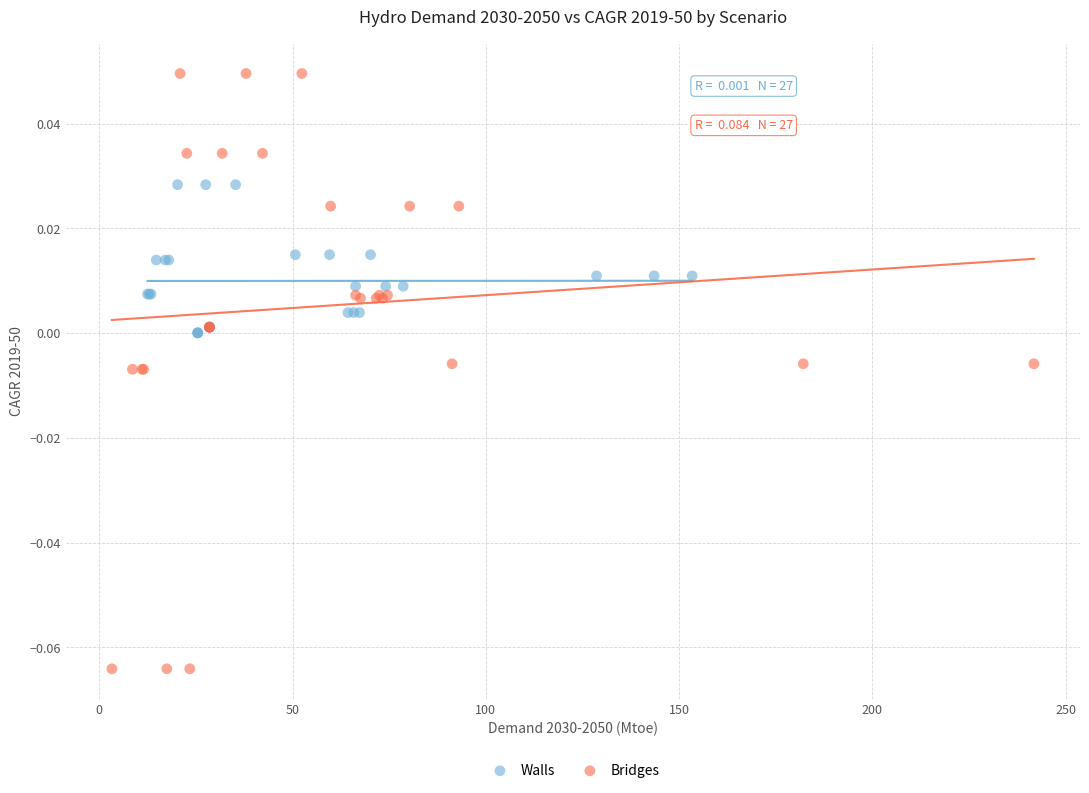

Which series reaches the maximum Y coordinate?

Bridges